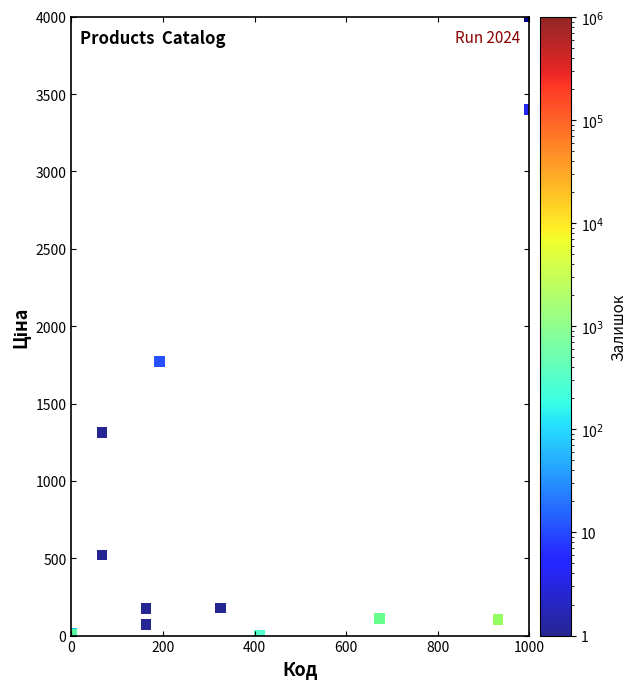

What Y value in the scatter plot is closest to 2000?

1771.0